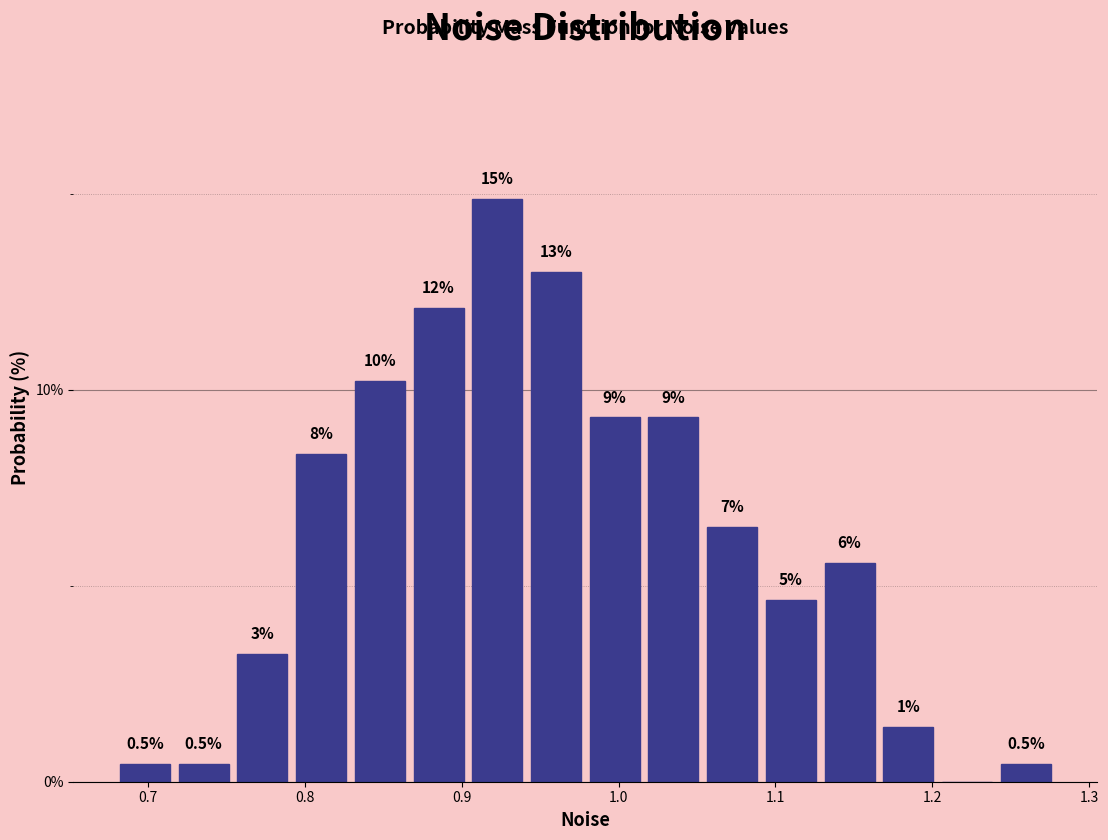

Around what value on the x-axis is the tallest bar? Give the approximate position of its centre, as read against the axis.

0.92